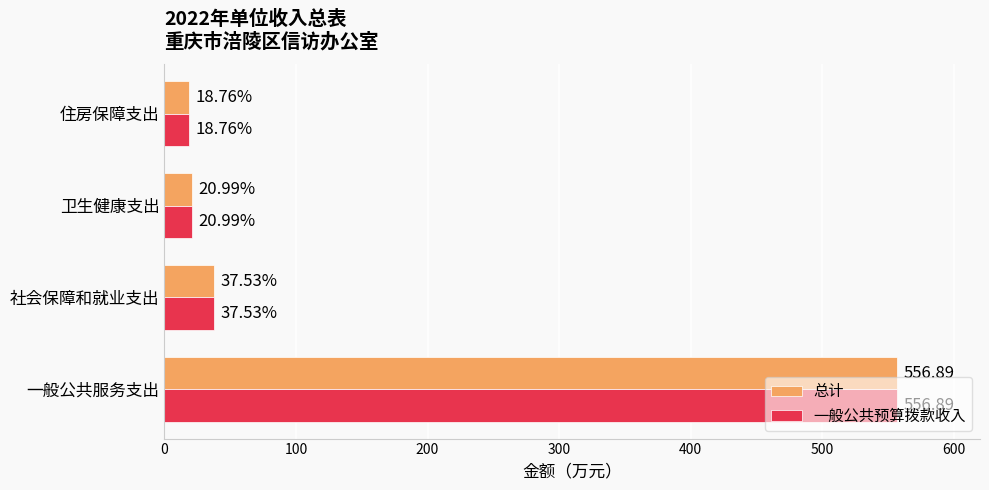

At which label does 一般公共预算拨款收入 reach its peak?

一般公共服务支出